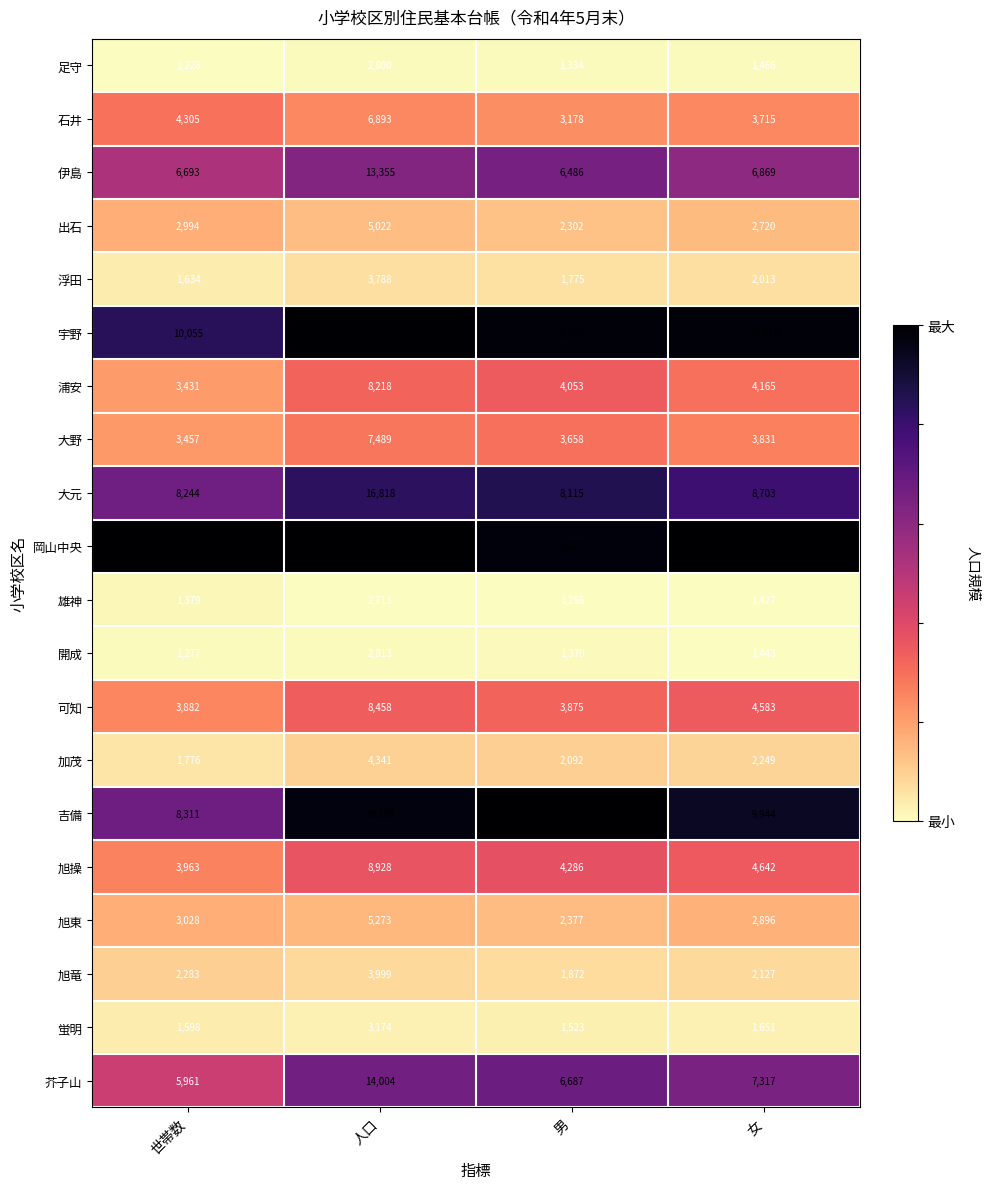

List the series in order of their peak value, lowest first.

雄神, 足守, 開成, 蛍明, 浮田, 旭竜, 加茂, 出石, 旭東, 石井, 大野, 浦安, 可知, 旭操, 伊島, 芥子山, 大元, 吉備, 宇野, 岡山中央